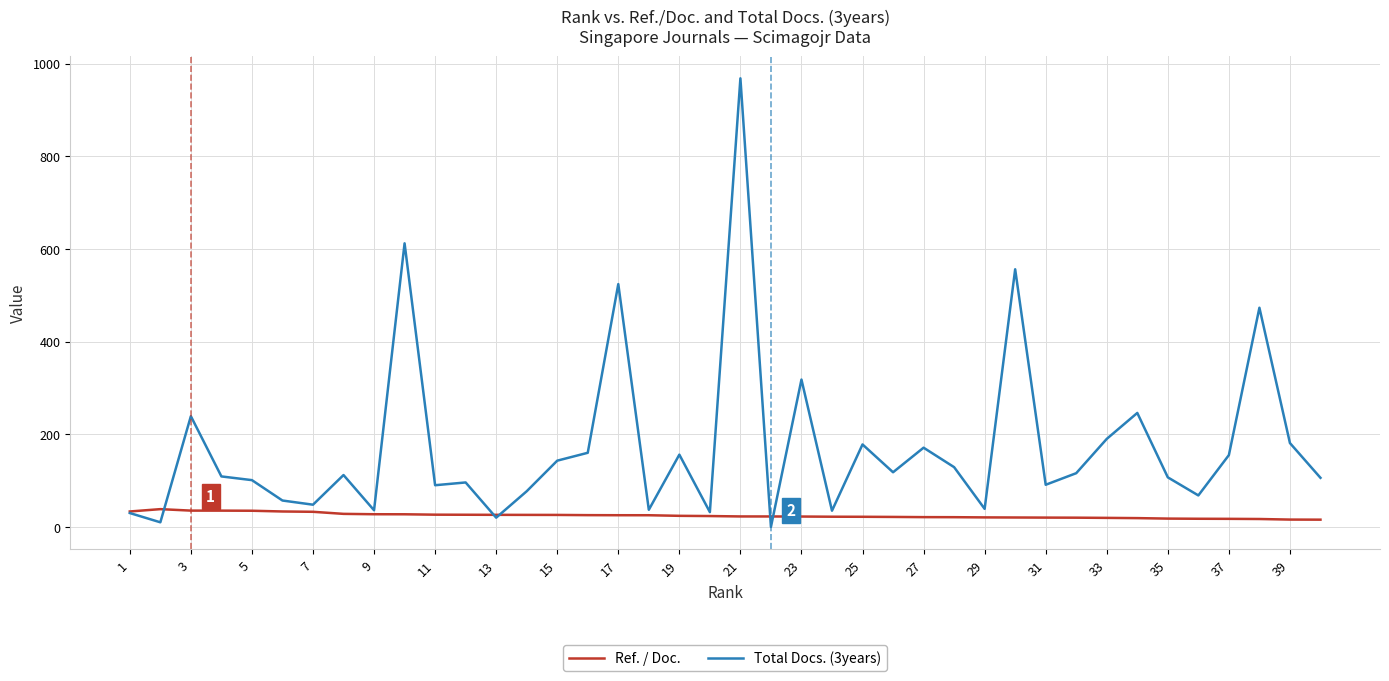

Which series has the largest total across all categories?

Total Docs. (3years)